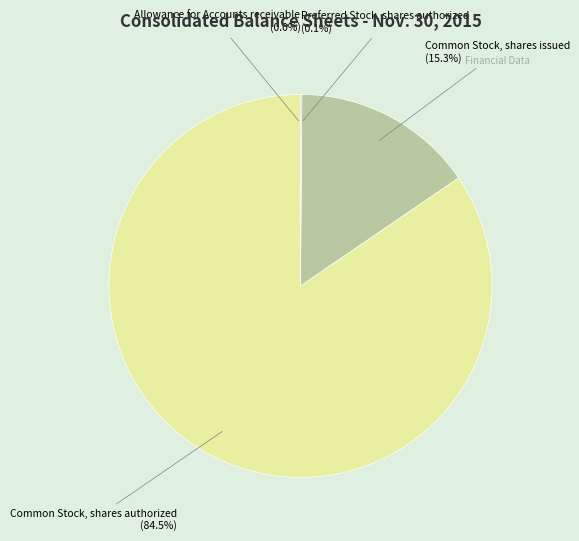

Which slice is the largest?

Common Stock, shares authorized